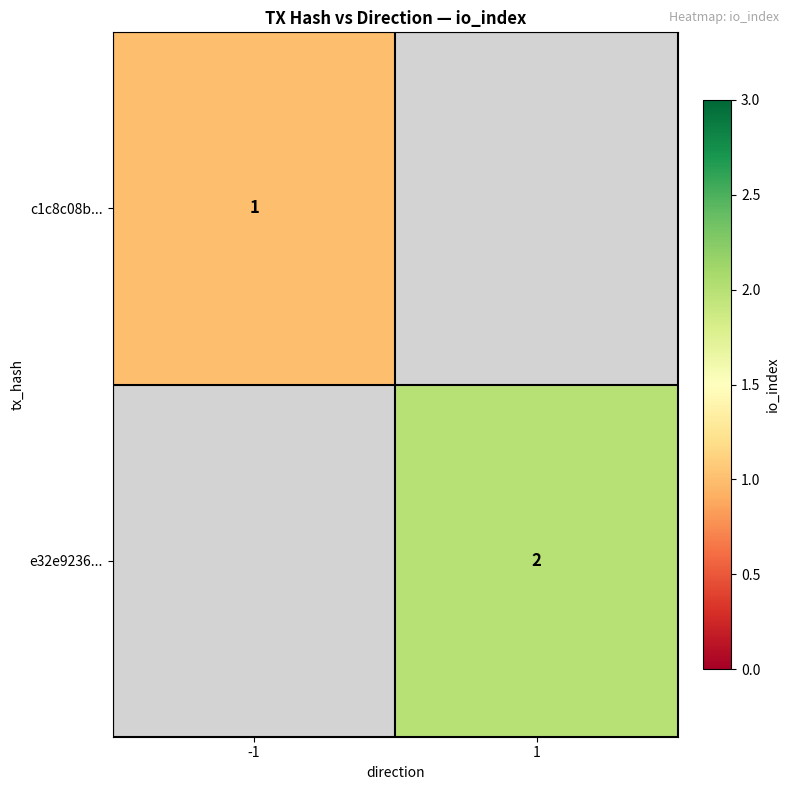

The value of c1c8c08b... at -1 is 2. True or false?

False